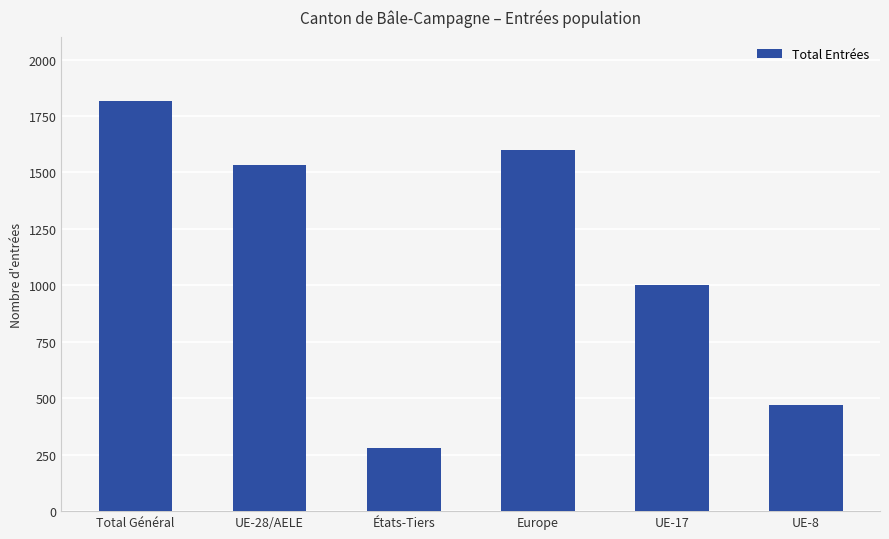

How many categories are shown in the chart?

6